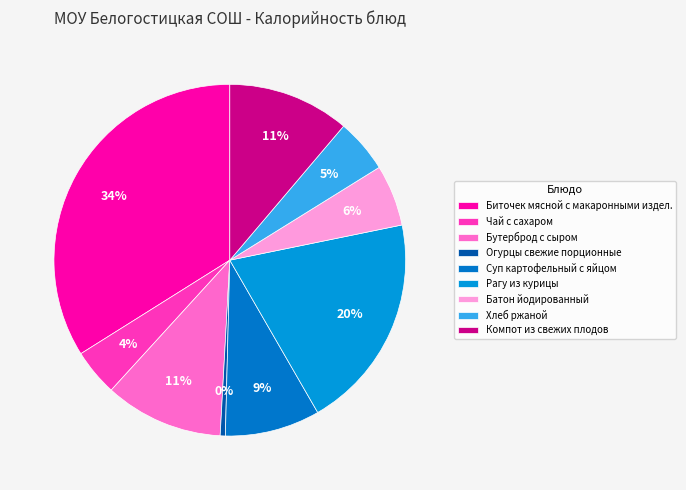

To the nearest percent, what portion does Рагу из курицы represent?

20%